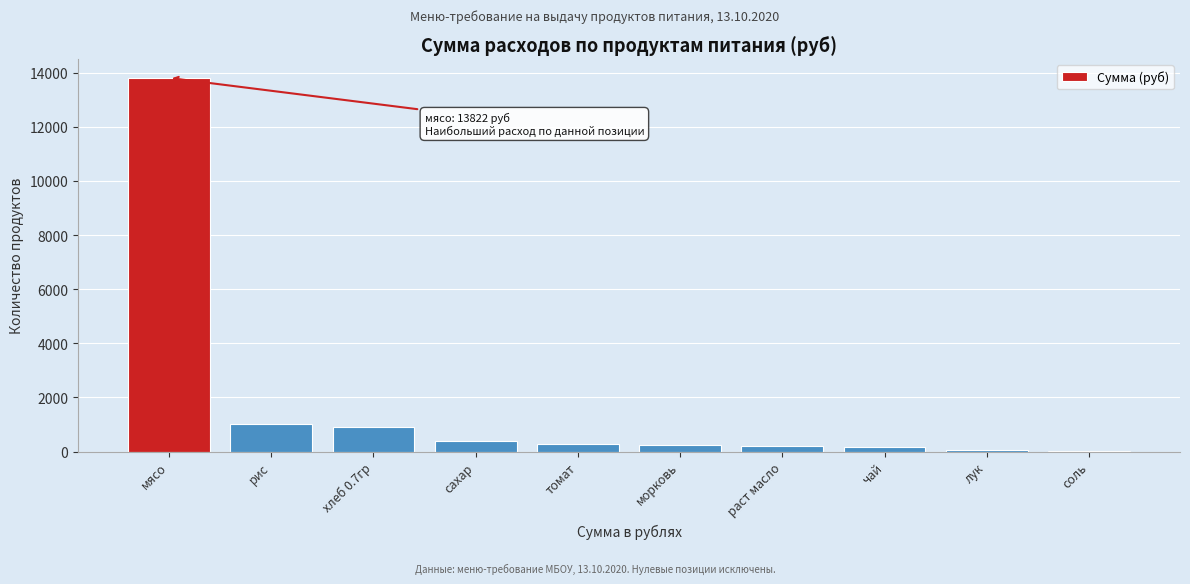

Which has a higher value, хлеб 0.7гр or томат?

хлеб 0.7гр